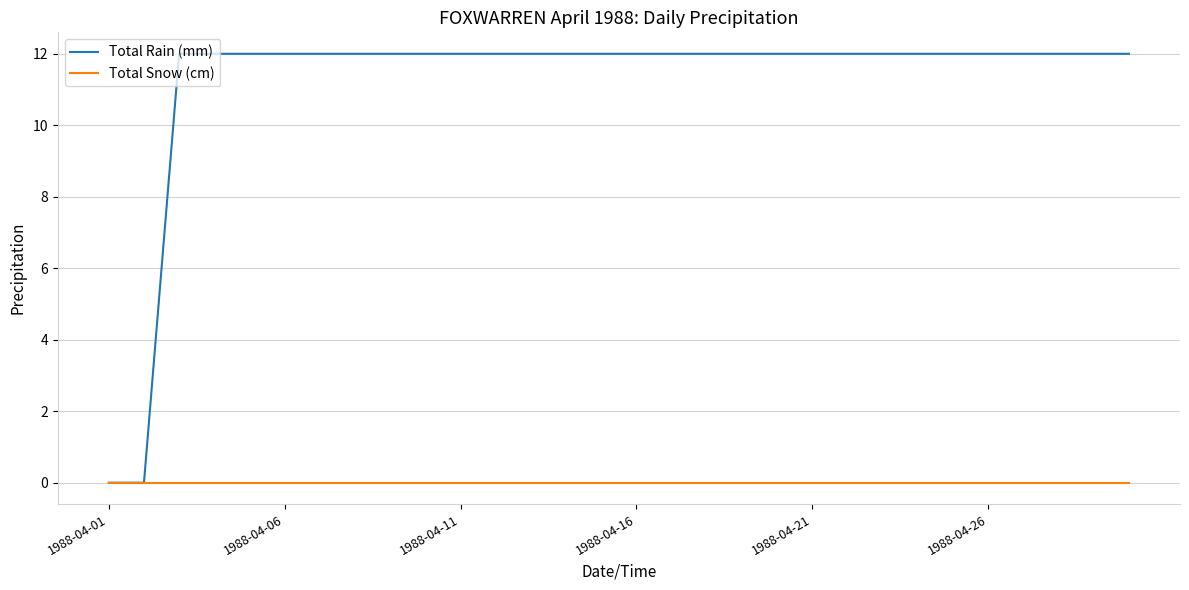

Which series has the largest range (max minus min)?

Total Rain (mm)